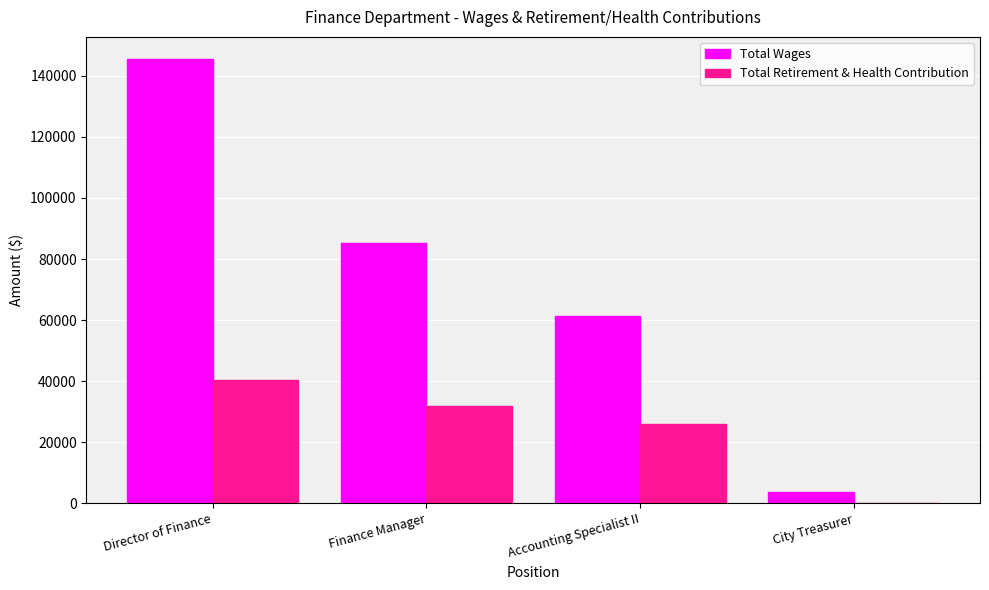

Which label corresponds to the largest value in the chart?

Director of Finance